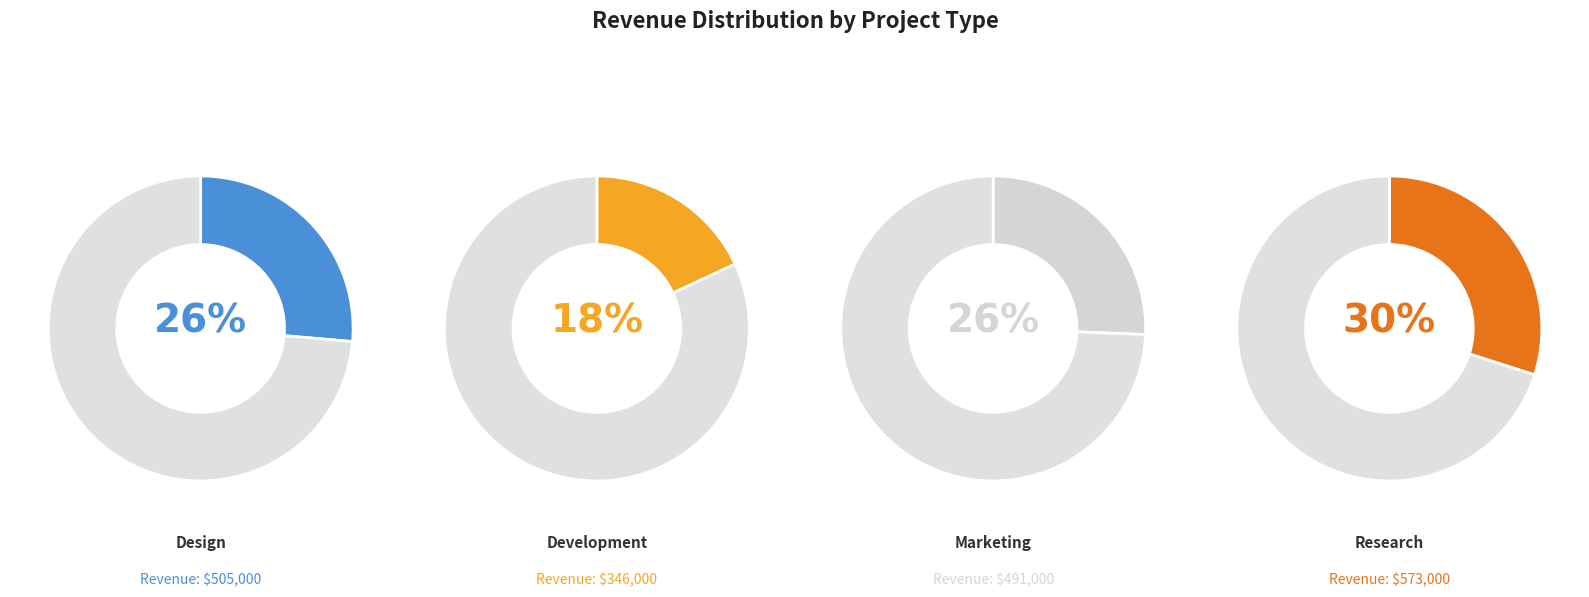

To the nearest percent, what is the combined percentage of Development and Research?

48%